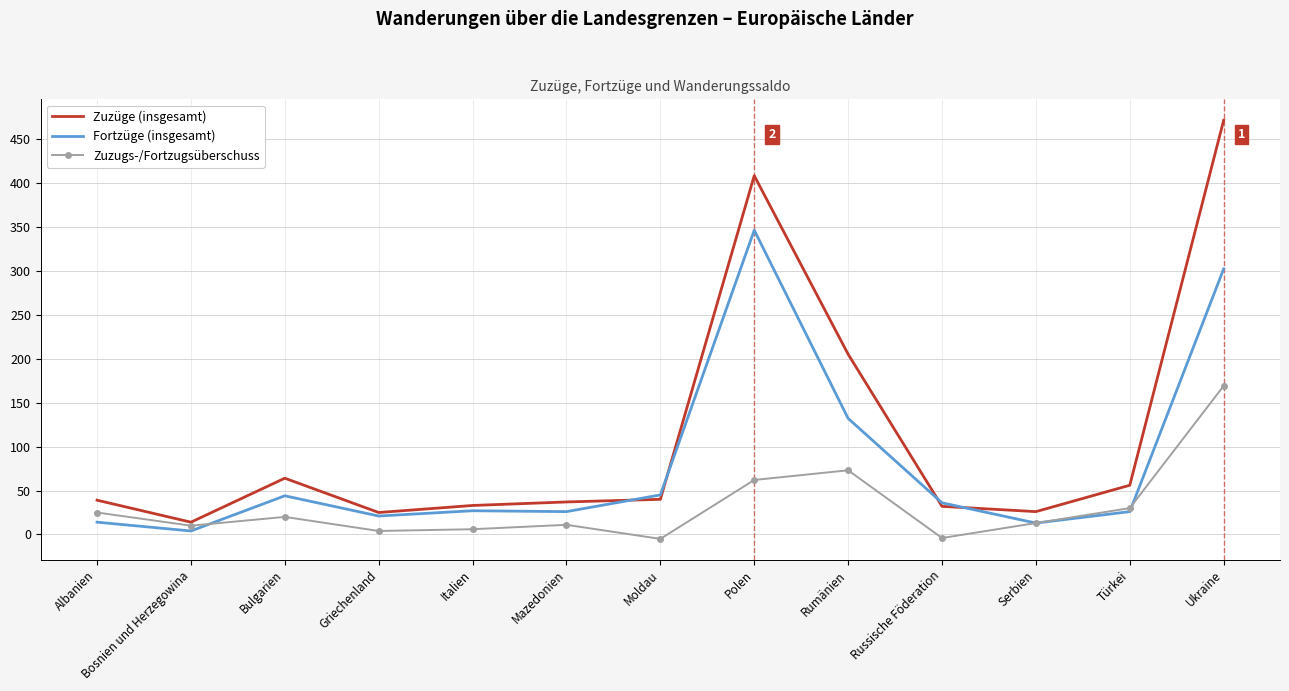

What is the difference between the highest and lowest values at Ukraine?

302